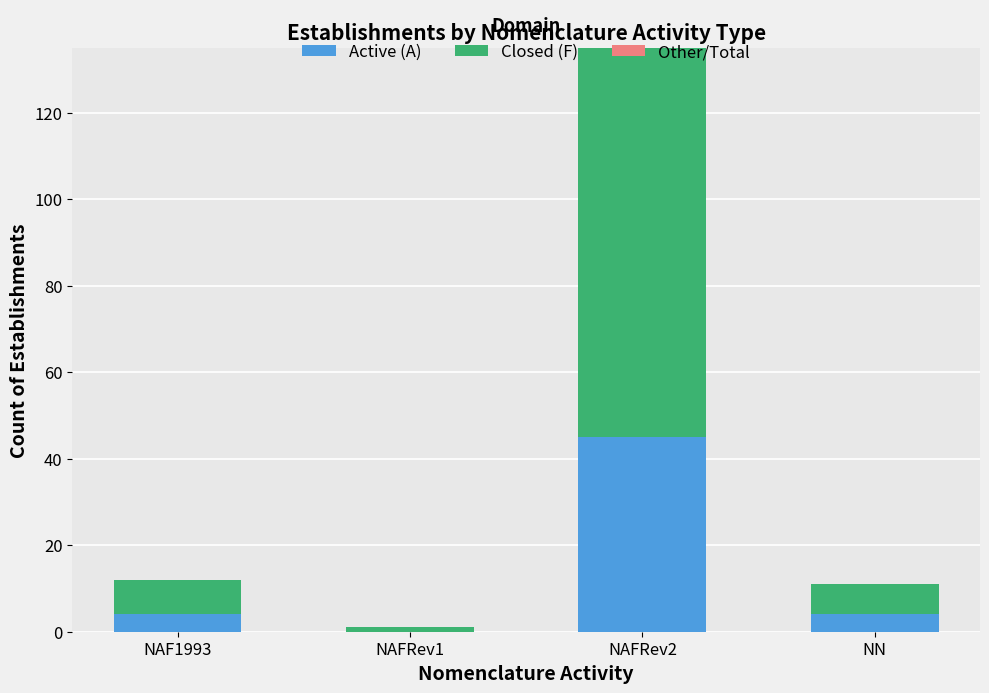

Are the bars horizontal?

No